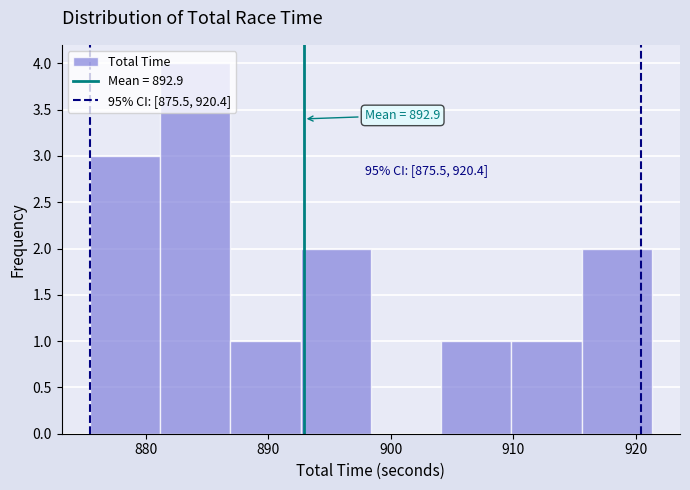

Over which range of the x-axis is the bar tallest?

881 to 887